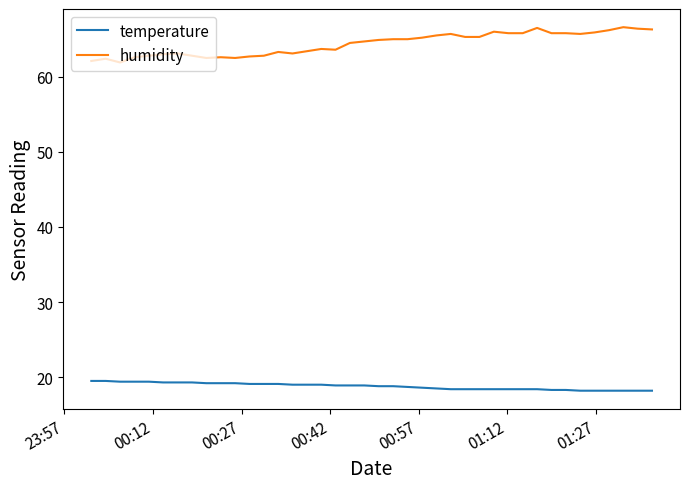

What is the difference between the second highest and minimum values in the humidity series?

4.6